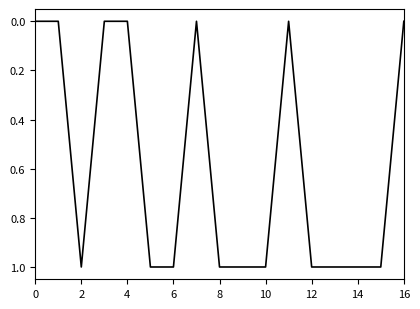

Is this an area chart (filled region under the line)?

No